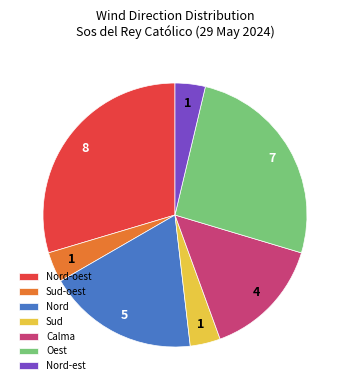

Between Sud and Oest, which is larger?

Oest